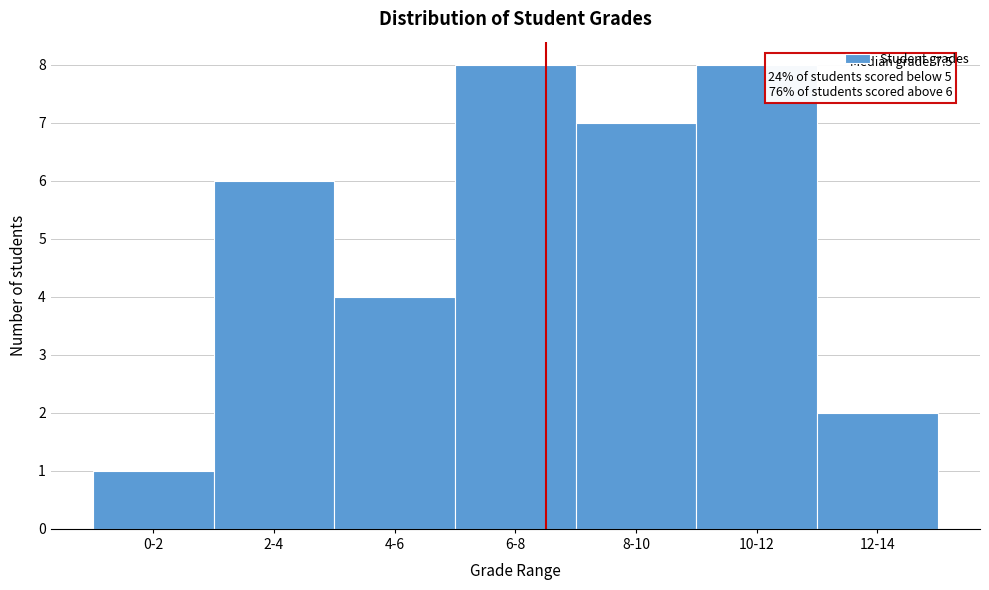

Reading left to right, what are all the values shown in this chart?

0-2=1	2-4=6	4-6=4	6-8=8	8-10=7	10-12=8	12-14=2